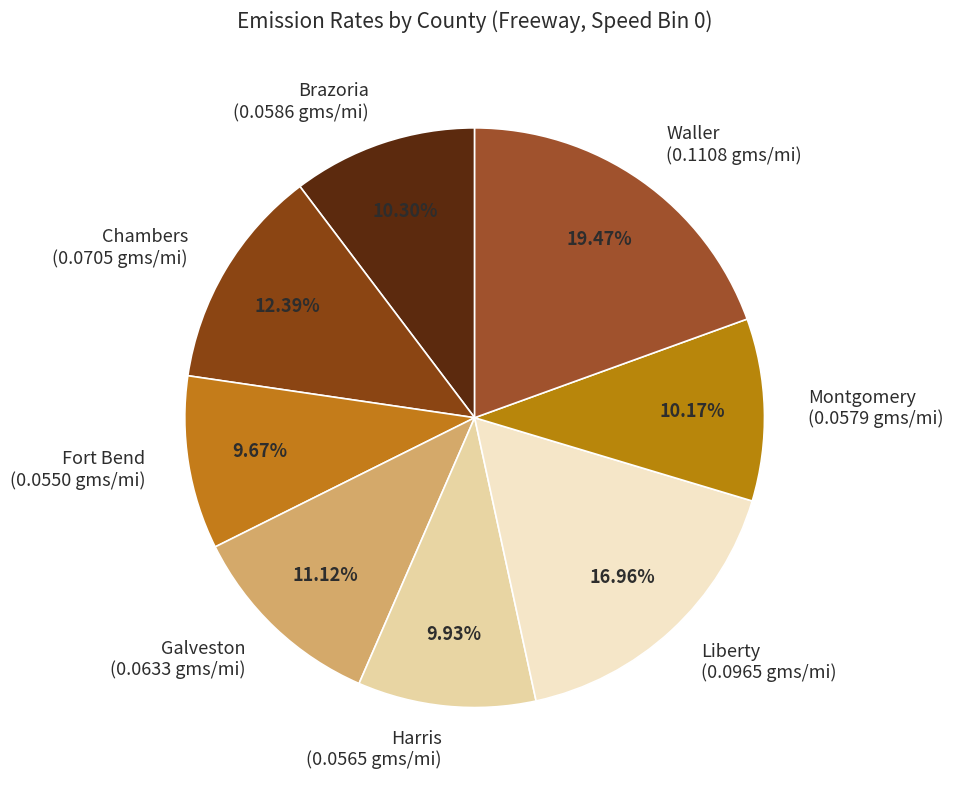

What is the largest slice in the pie chart?

Waller